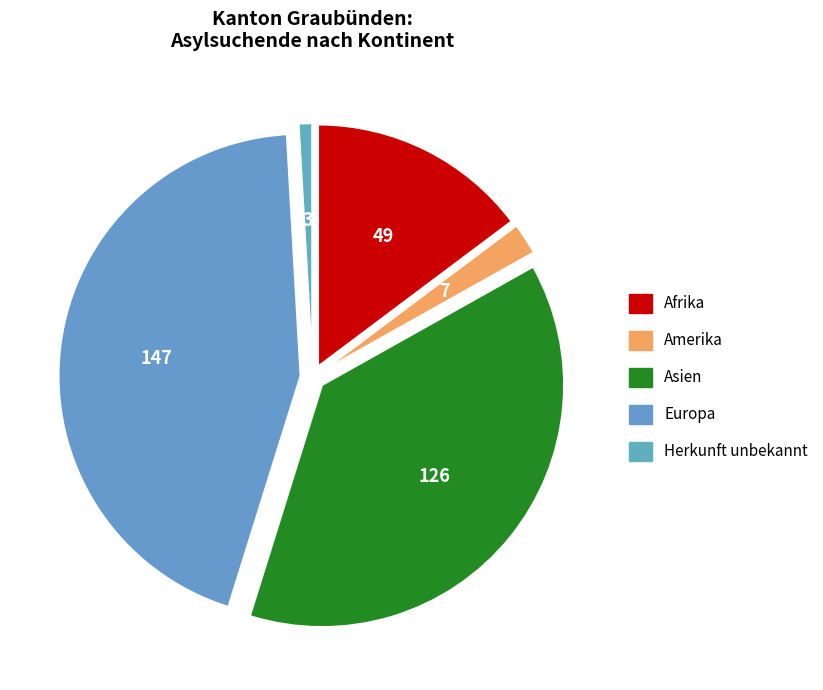

To the nearest percent, what is the difference between the largest and smallest slice percentages?

43%